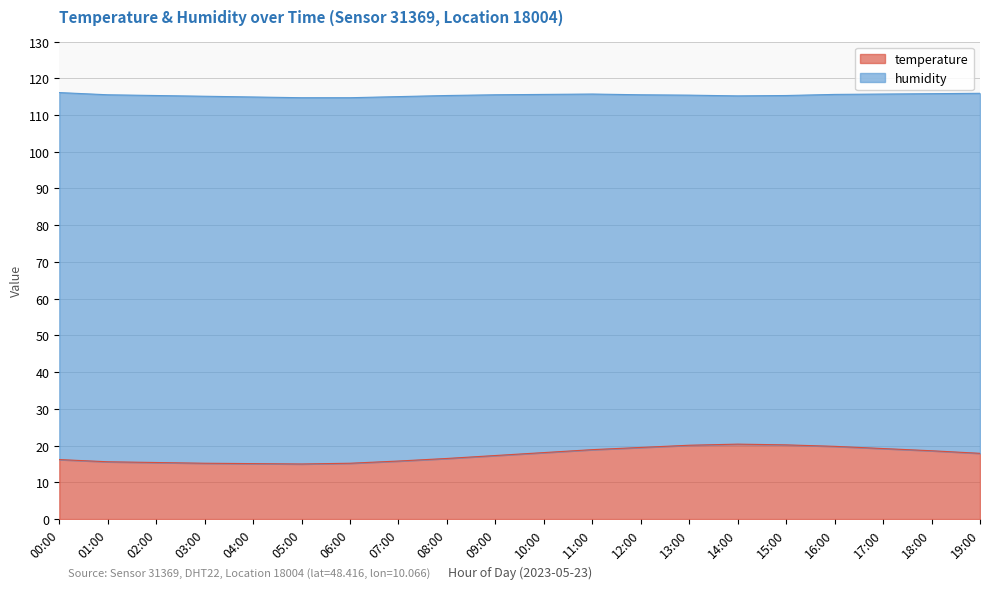

What is the change in value from 04:00 to 10:00?

+3.0